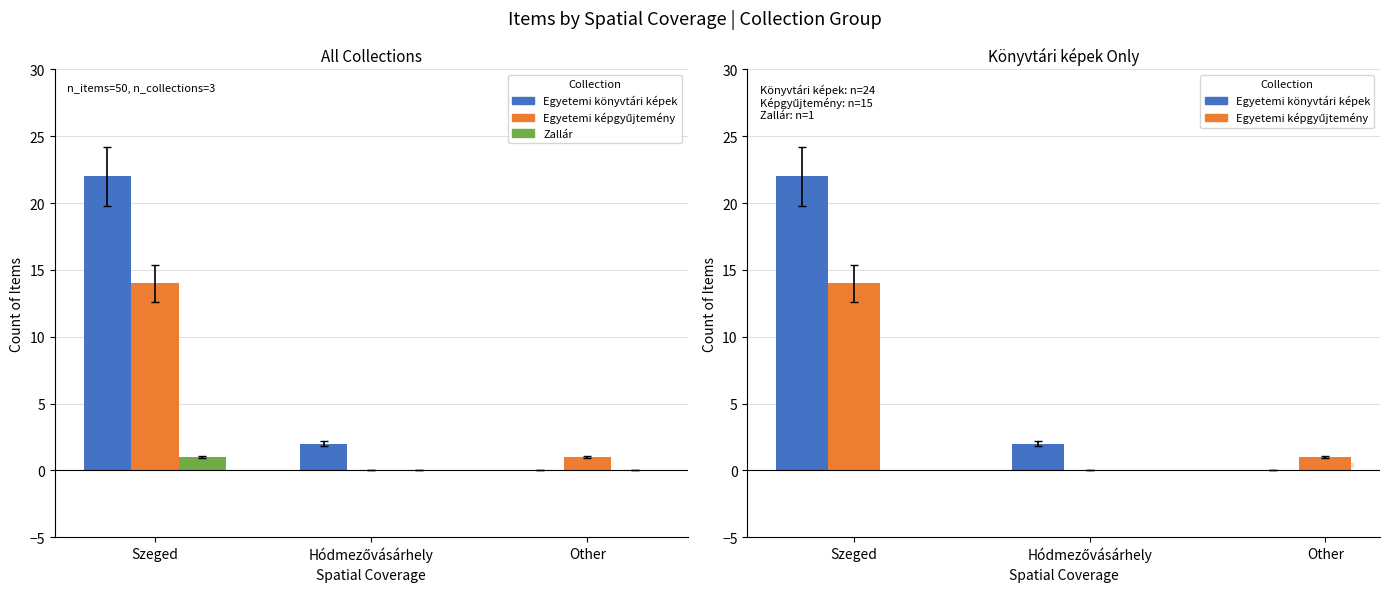

What are all the series names shown in the legend?

Egyetemi könyvtári képek, Egyetemi képgyűjtemény, Zallár